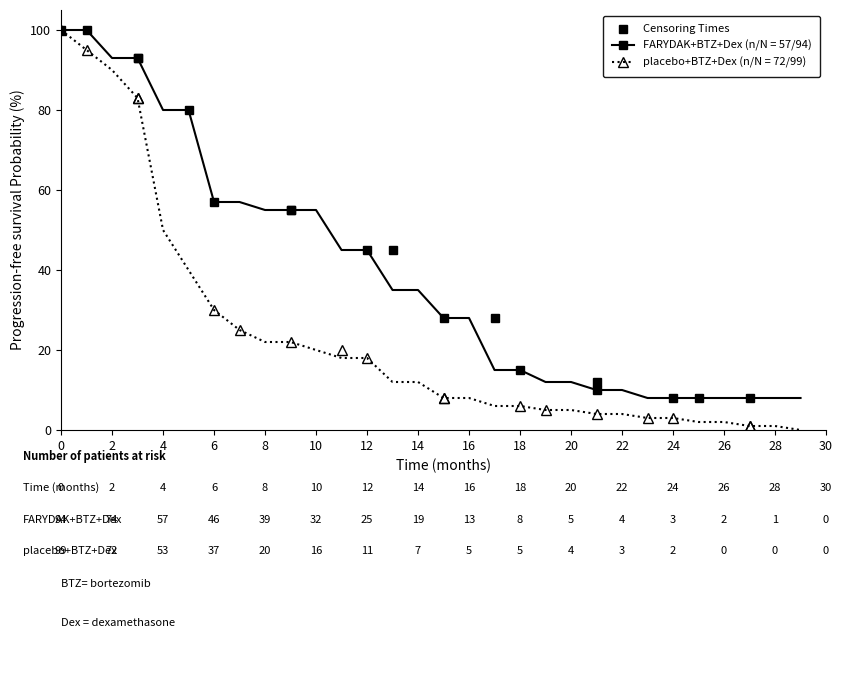

List the series in order of their overall mean, highest first.

FARYDAK+BTZ+Dex (n/N = 57/94), placebo+BTZ+Dex (n/N = 72/99)